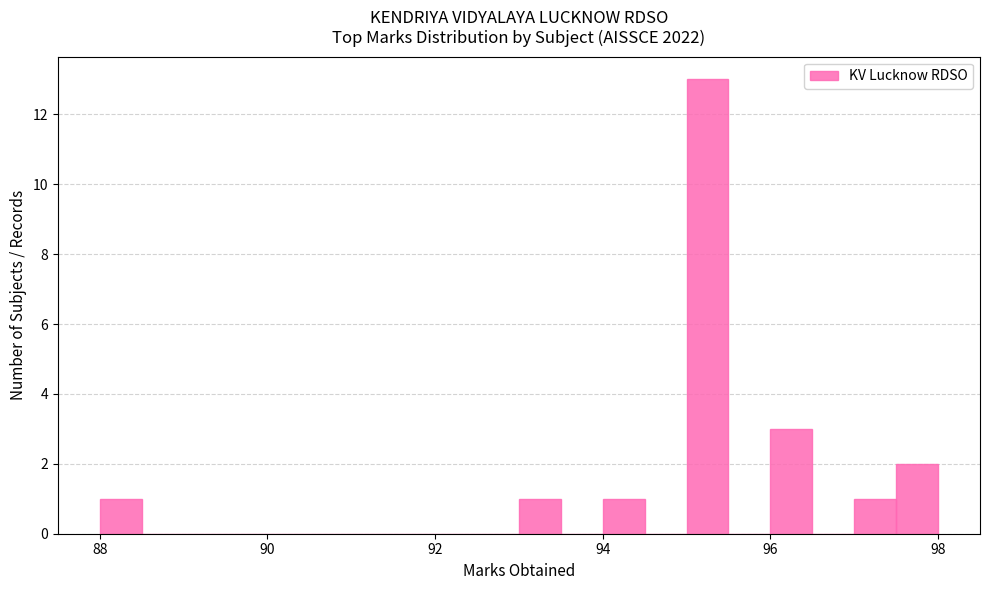

Read against the x-axis, roughly where is the centre of the tallest bar?

95.2